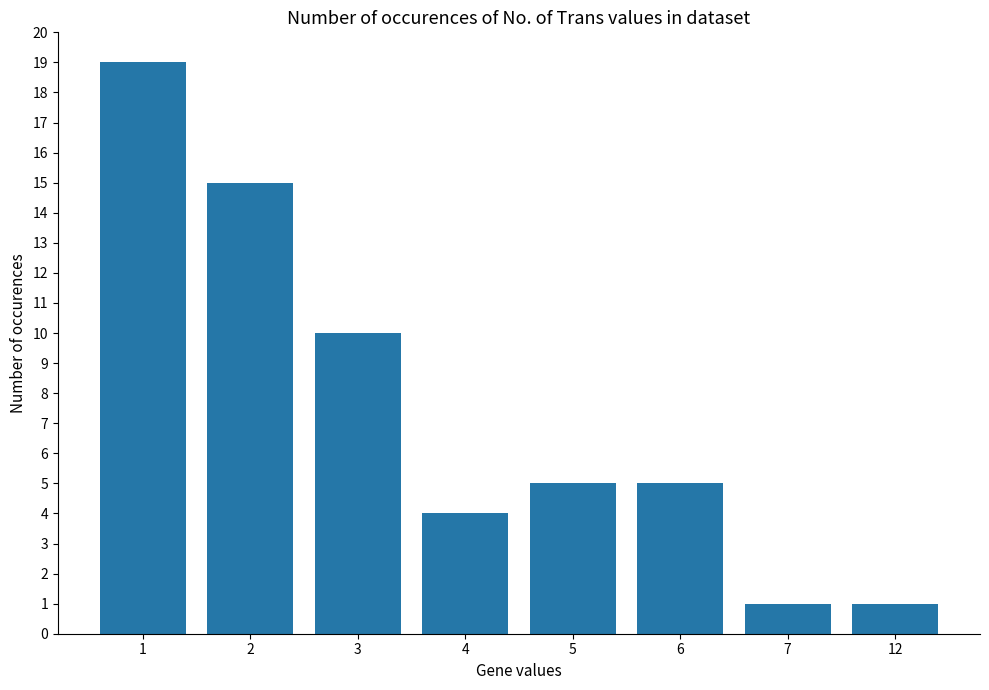

Reading right to left, transcribe all the data shown in this chart.

1	1	5	5	4	10	15	19